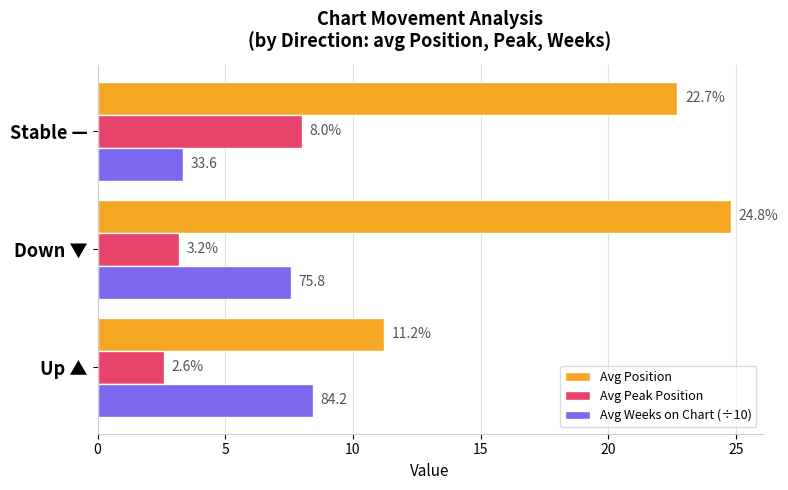

What is the difference between the maximum and second lowest values in the Avg Weeks on Chart (÷10) series?

0.8